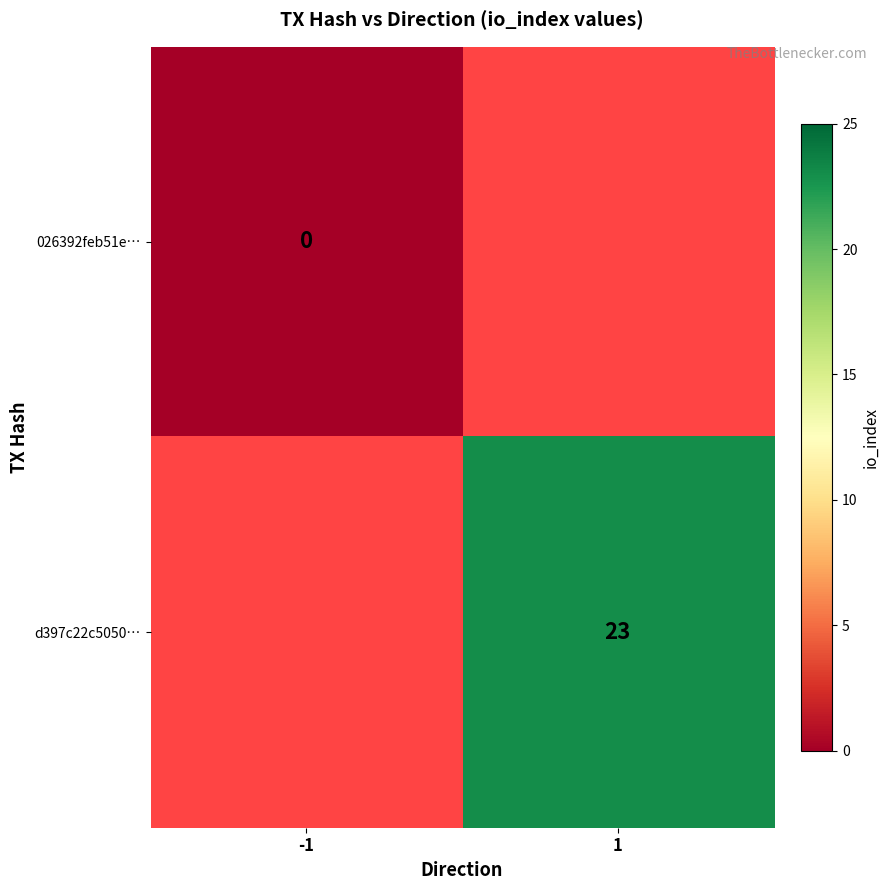

What is the greatest value displayed?

23.0